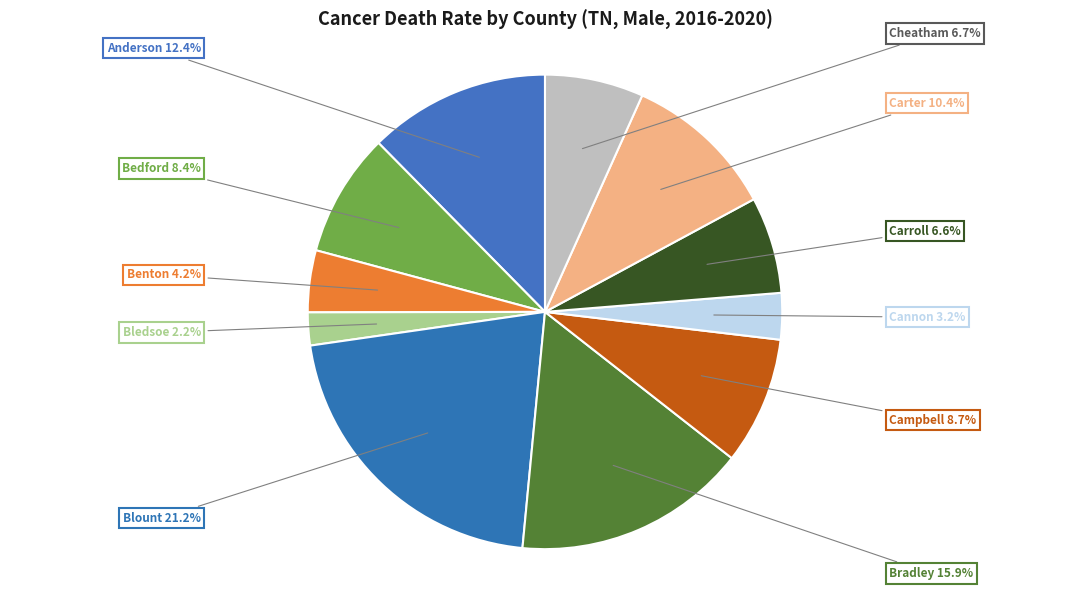

How many segments does this pie chart have?

11